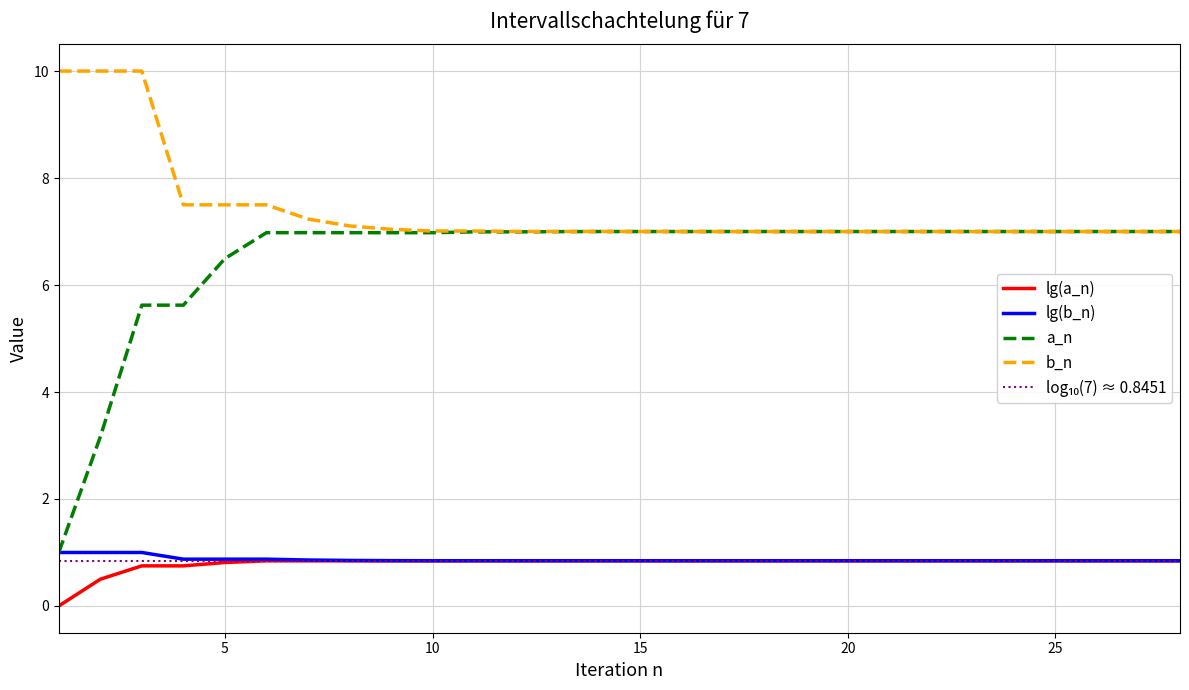

What is the sum of all lg(b_n) values?

24.2